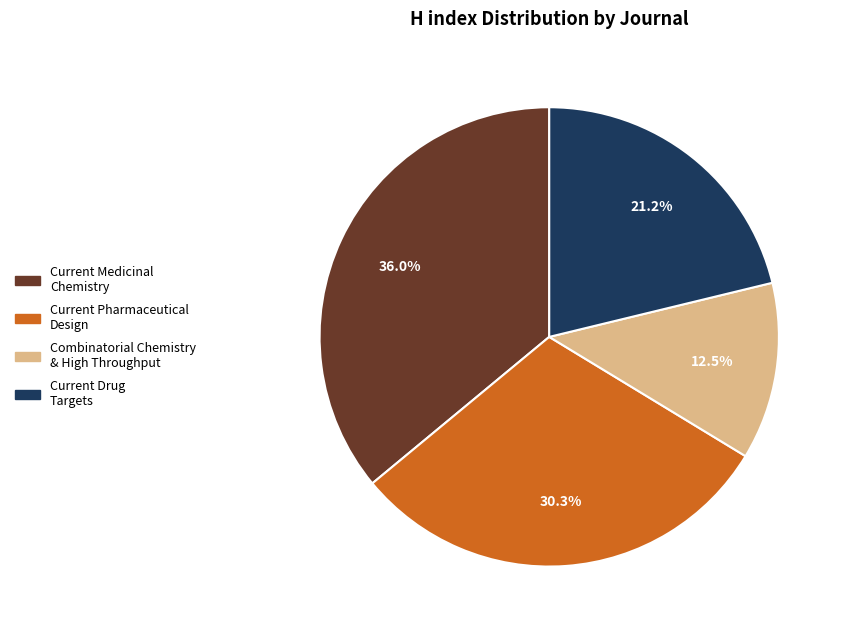

Is there a majority slice in this chart?

No